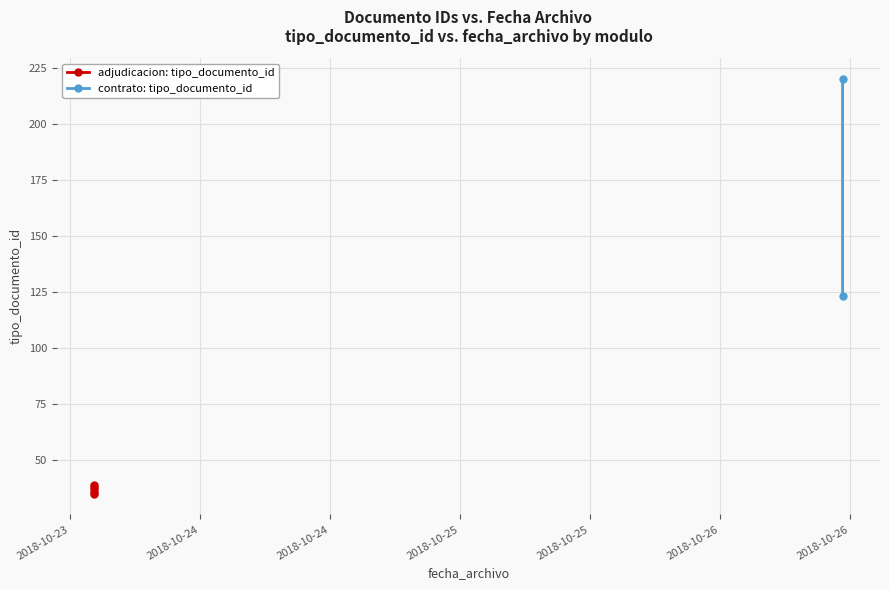

What is the maximum value shown in the chart?

220